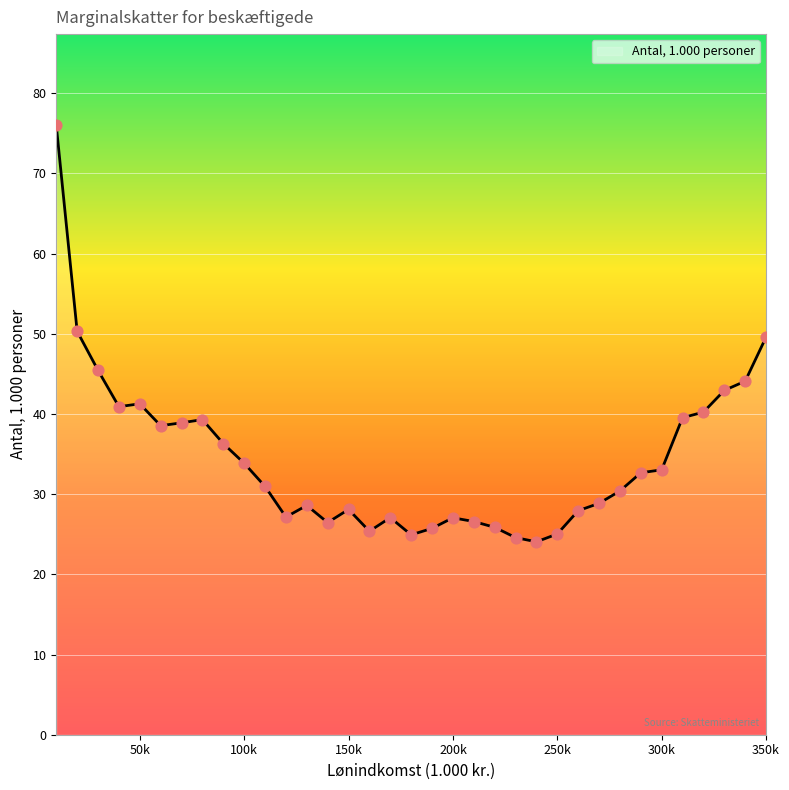

What is the minimum value shown in the chart?

24.1